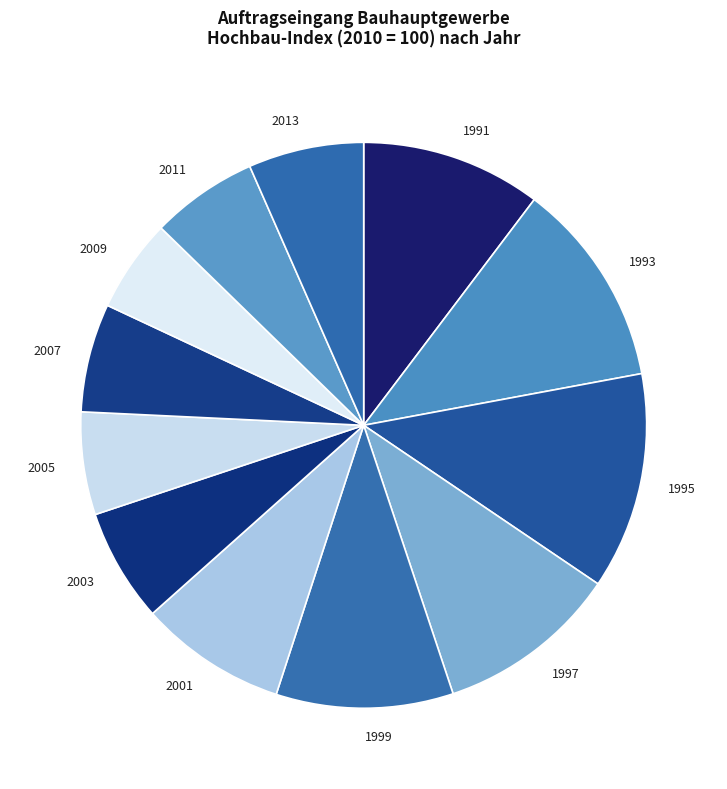

Count the number of slices in the pie.

12